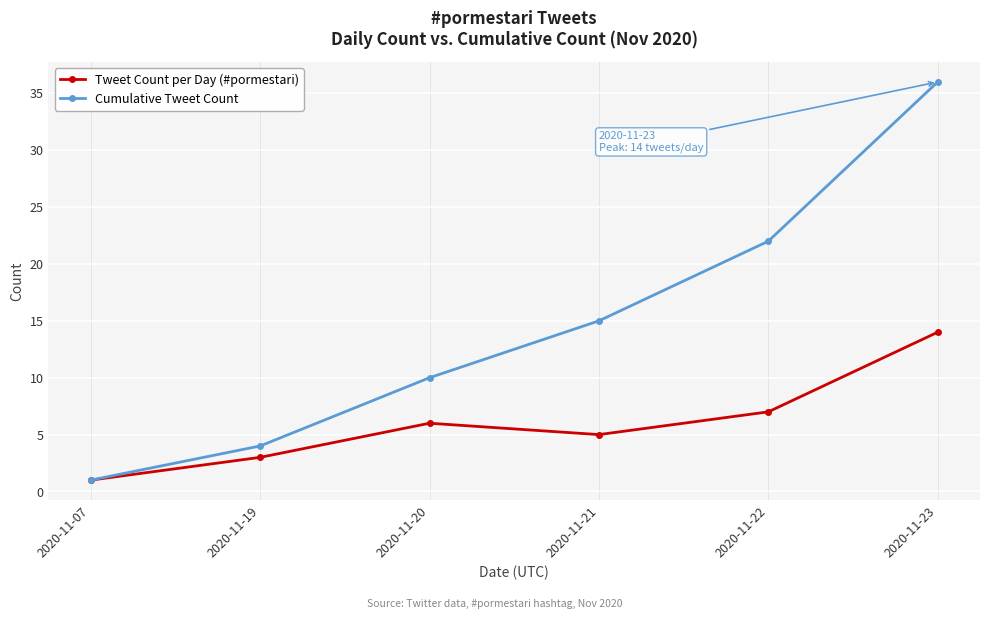

What is the difference between the highest and lowest values at 2020-11-20?

4